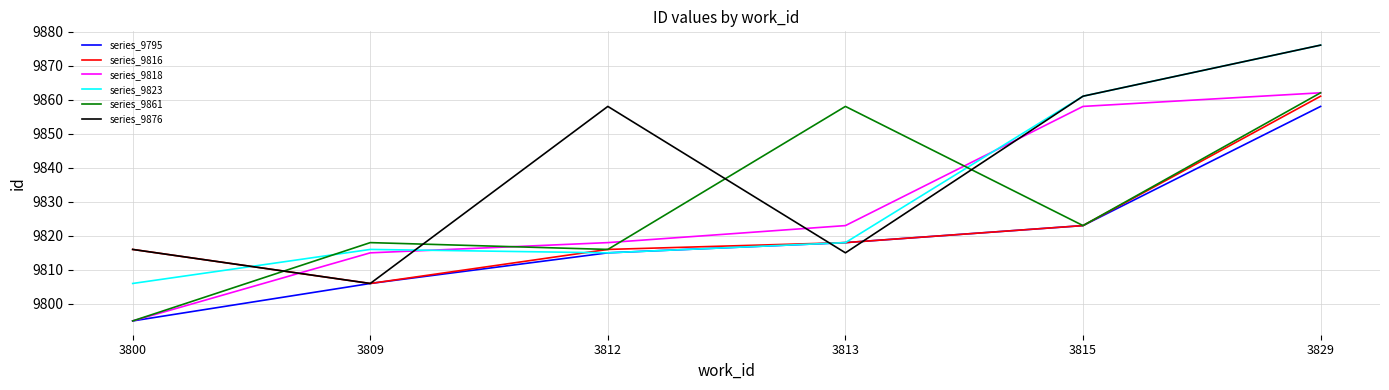

Reading right to left, what are all the values shown in this chart?

series_9795: 9858	9823	9818	9815	9806	9795
series_9816: 9861	9823	9818	9816	9806	9816
series_9818: 9862	9858	9823	9818	9815	9795
series_9823: 9876	9861	9818	9815	9816	9806
series_9861: 9862	9823	9858	9816	9818	9795
series_9876: 9876	9861	9815	9858	9806	9816